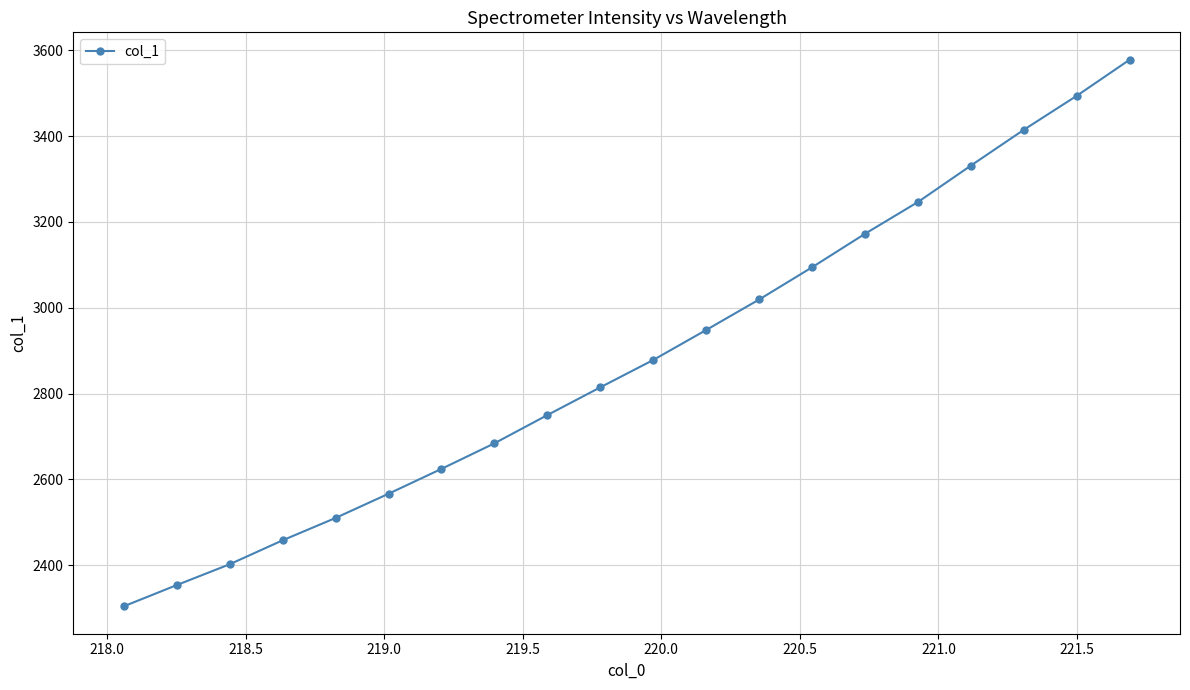

What is the greatest value displayed?

3578.1